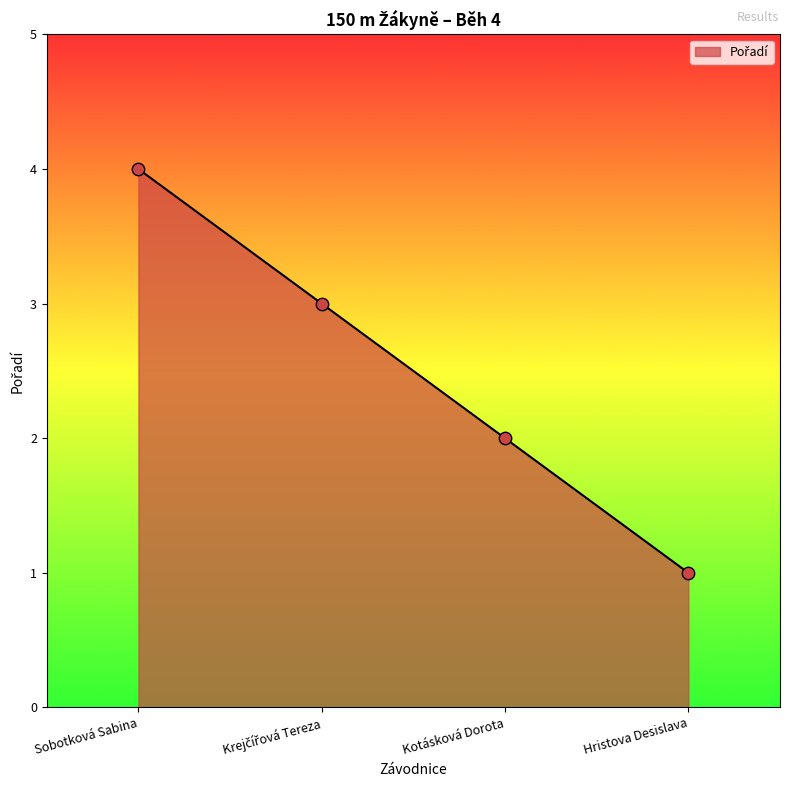

Approximately how many times larger is the value at Sobotková Sabina compared to Kotásková Dorota?

2.0